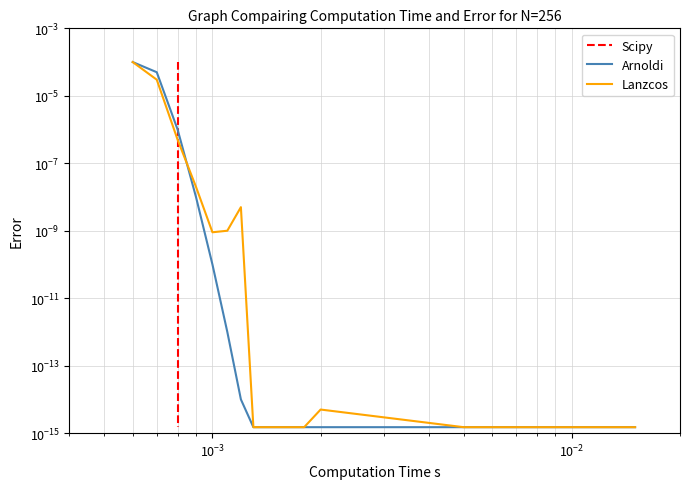

Rank the series by their maximum value, from lowest to highest.

Arnoldi, Lanzcos